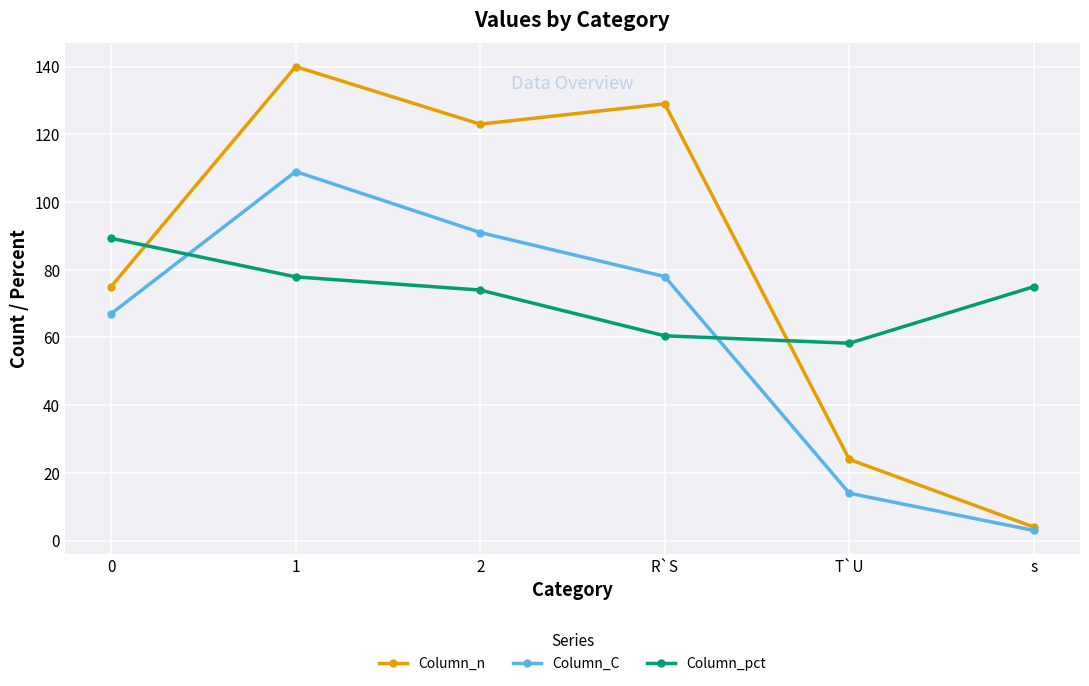

At which label does Column_n first exceed 123?

1